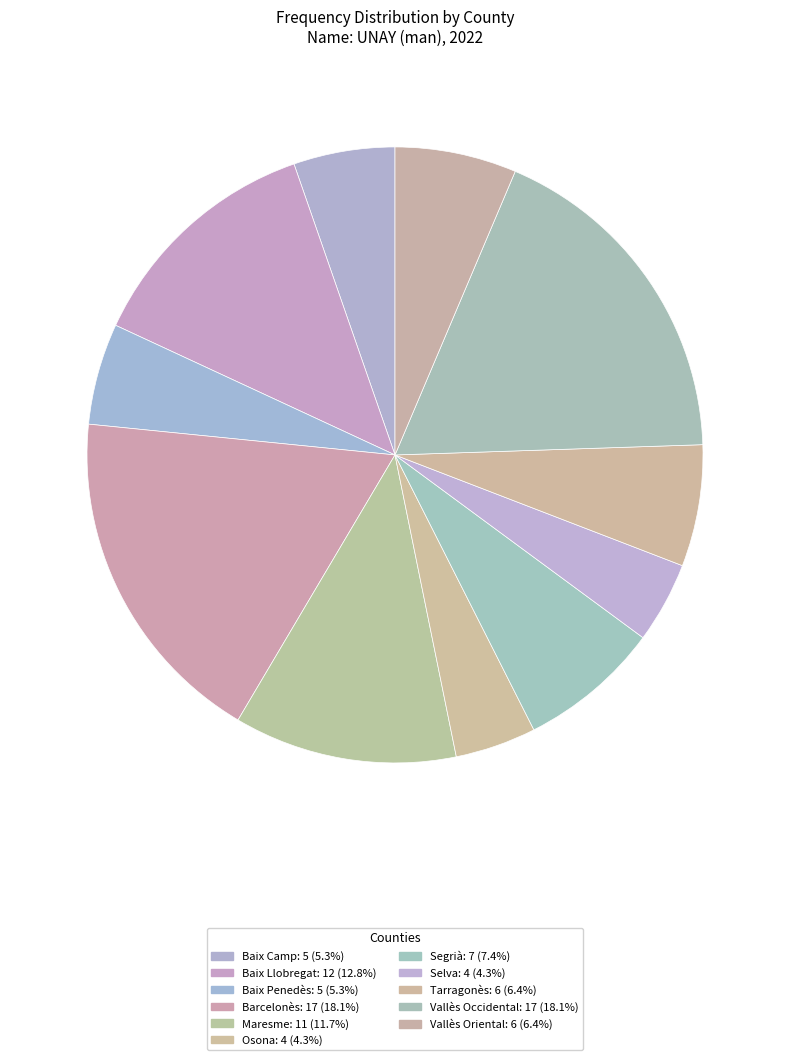

How many segments does this pie chart have?

11